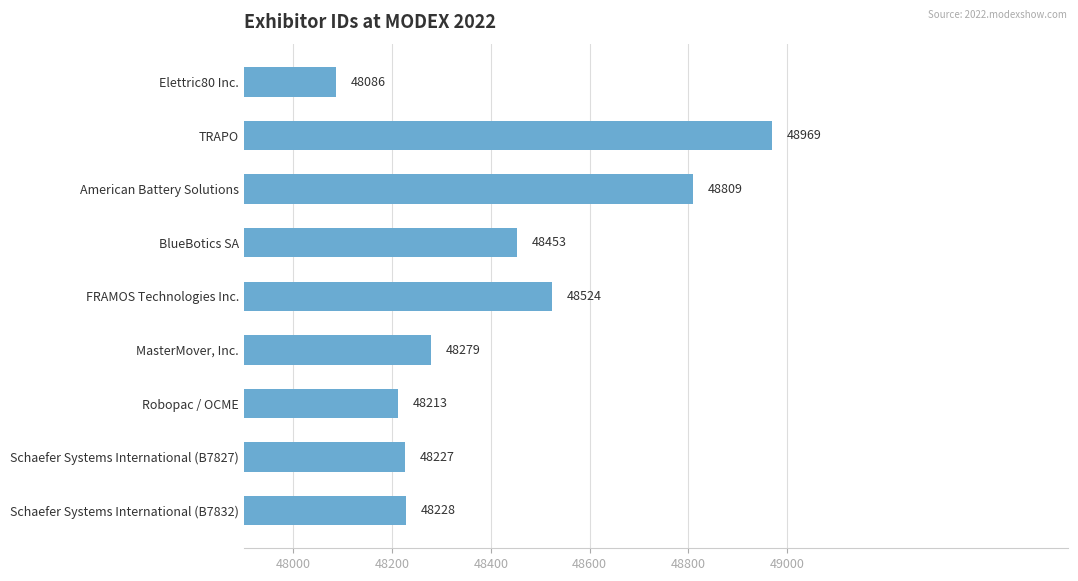

List the labels in order of value, smallest first.

Elettric80 Inc., Robopac / OCME, Schaefer Systems International (B7827), Schaefer Systems International (B7832), MasterMover, Inc., BlueBotics SA, FRAMOS Technologies Inc., American Battery Solutions, TRAPO